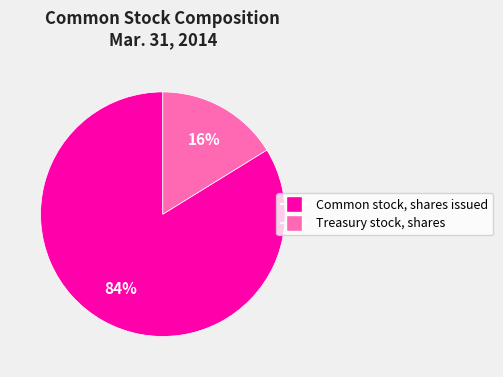

What is the largest slice in the pie chart?

Common stock, shares issued